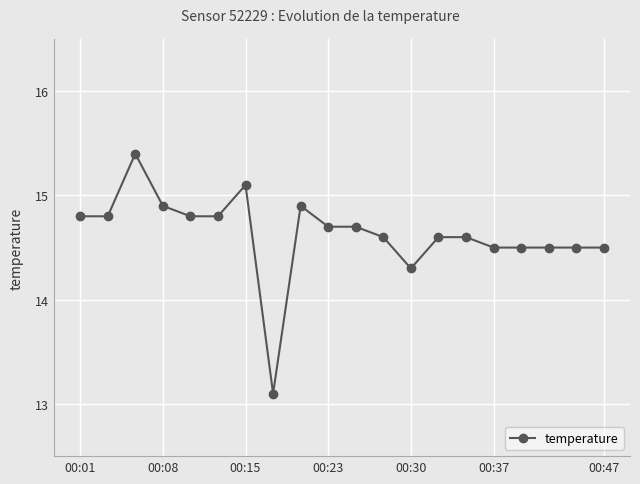

Reading left to right, list all the values displayed in this chart.

14.8	14.8	15.4	14.9	14.8	14.8	15.1	13.1	14.9	14.7	14.7	14.6	14.3	14.6	14.6	14.5	14.5	14.5	14.5	14.5